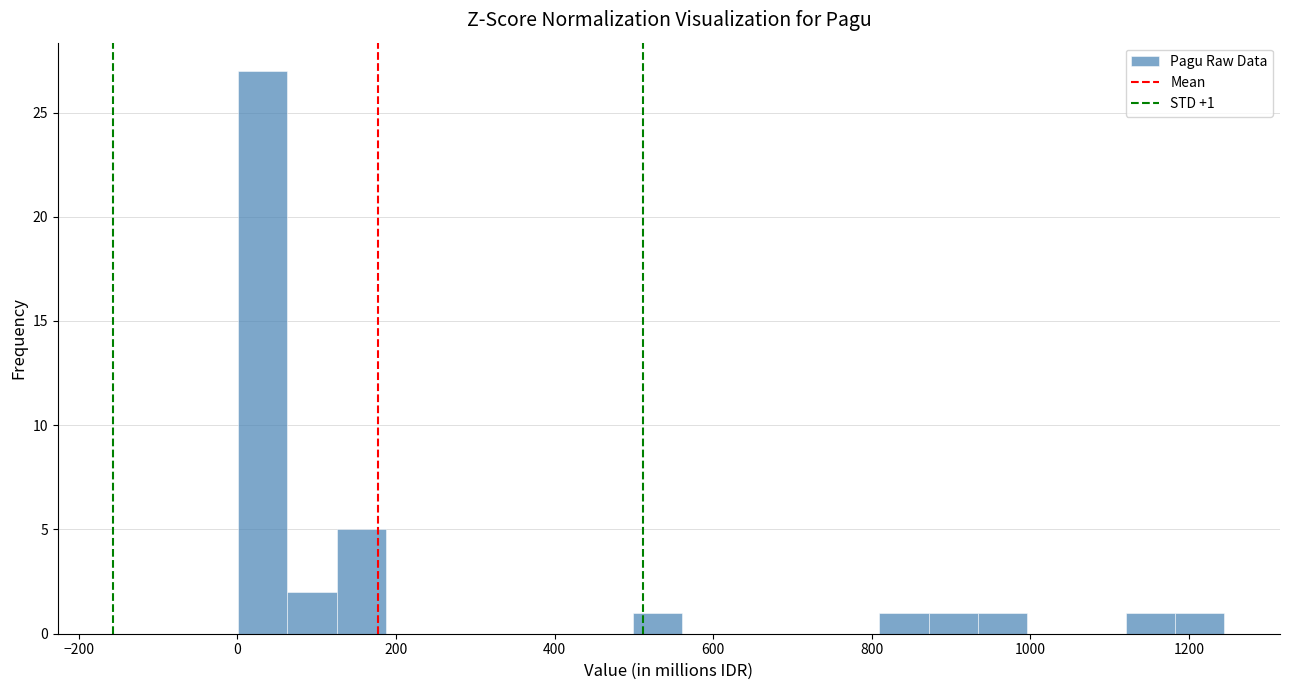

Read against the x-axis, roughly where is the centre of the tallest bar?

40